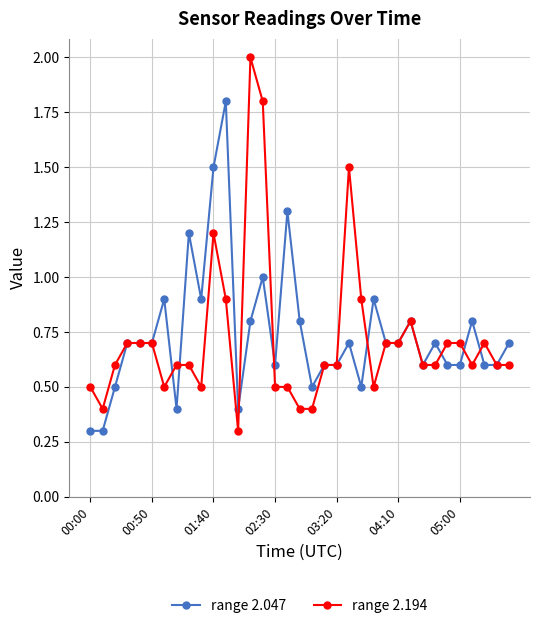

At how many categories does at least one series exceed 1?

7